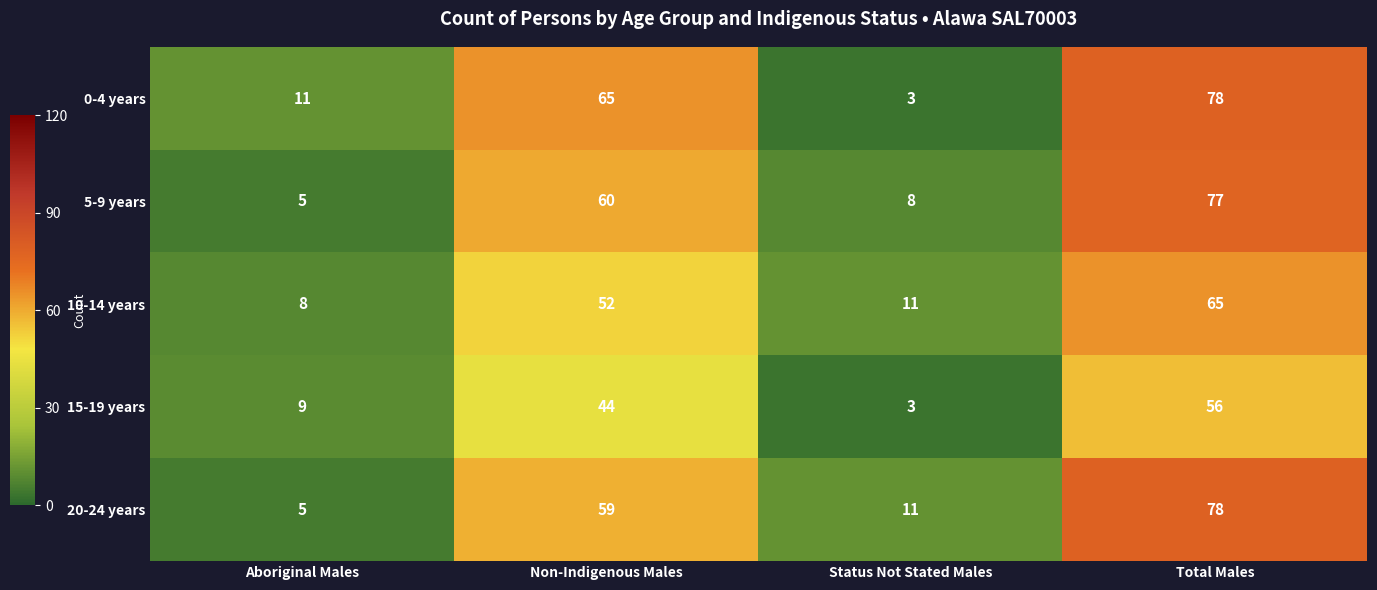

Is the value of 15-19 years at Non-Indigenous Males greater than the value of 20-24 years at Aboriginal Males?

Yes